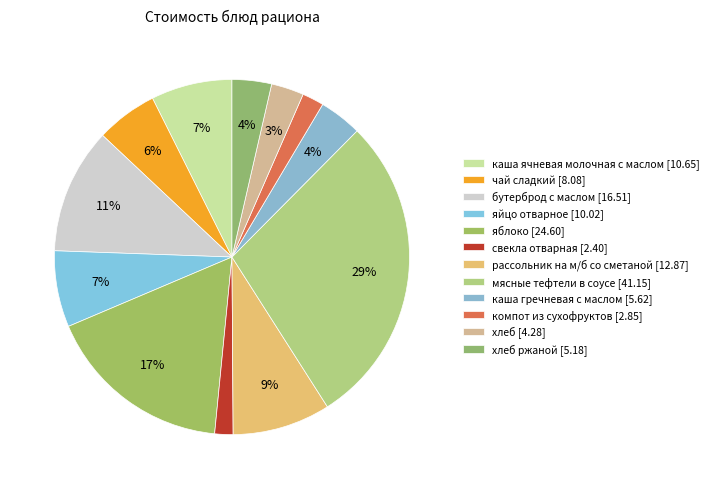

To the nearest percent, what is the average slice percentage?

8%